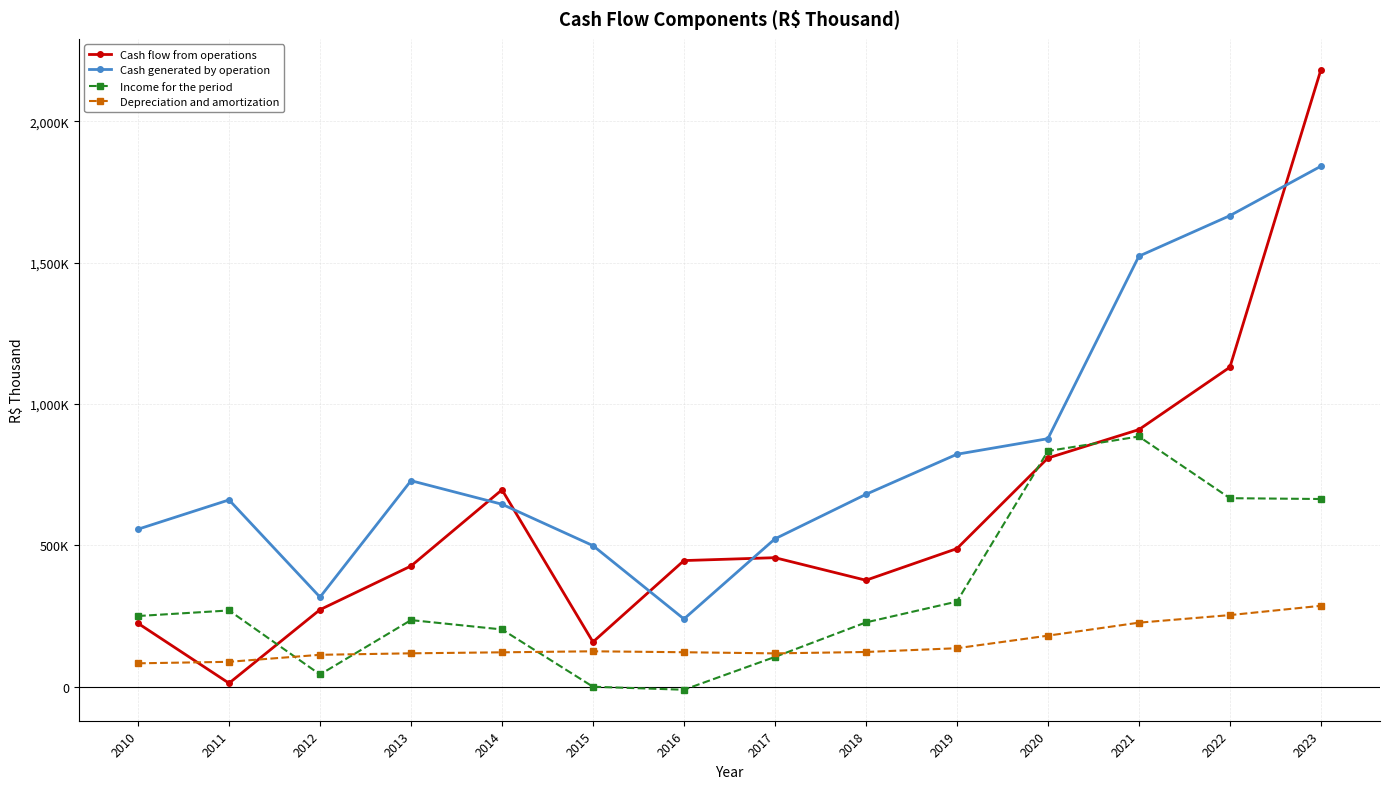

What are all the series names shown in the legend?

Cash flow from operations, Cash generated by operation, Income for the period, Depreciation and amortization